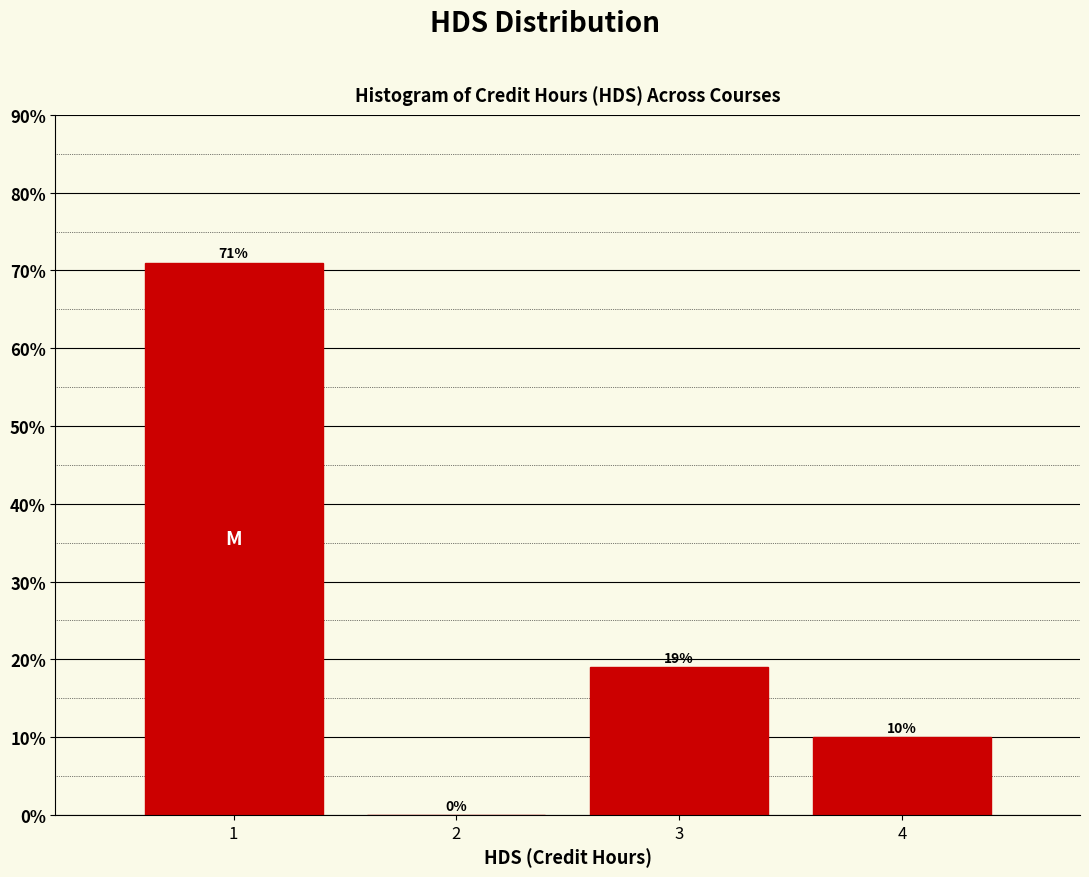

Reading left to right, what are all the values shown in this chart?

1=71	2=0	3=19	4=10